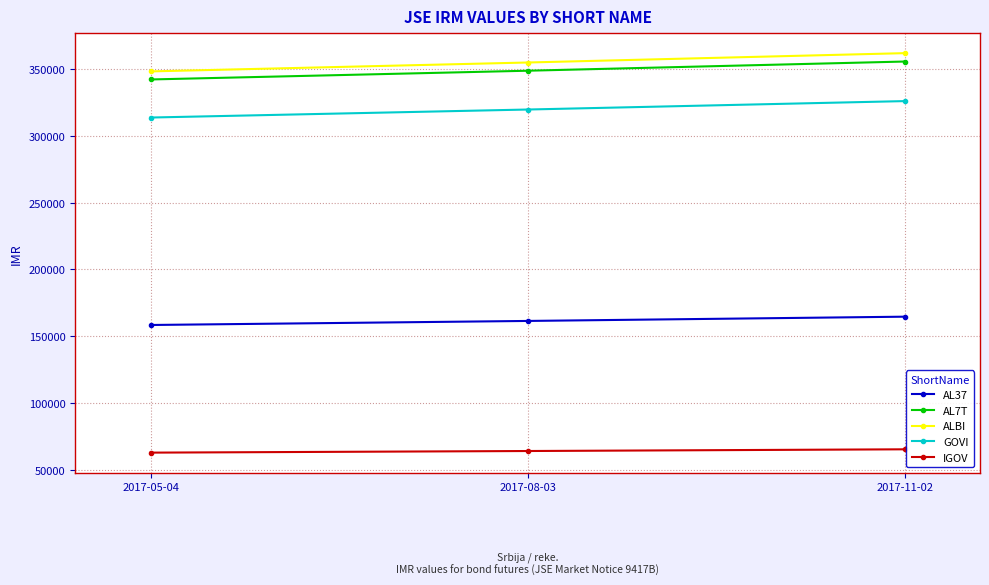

What is the value of the AL7T point at the 1st from the left?

342190